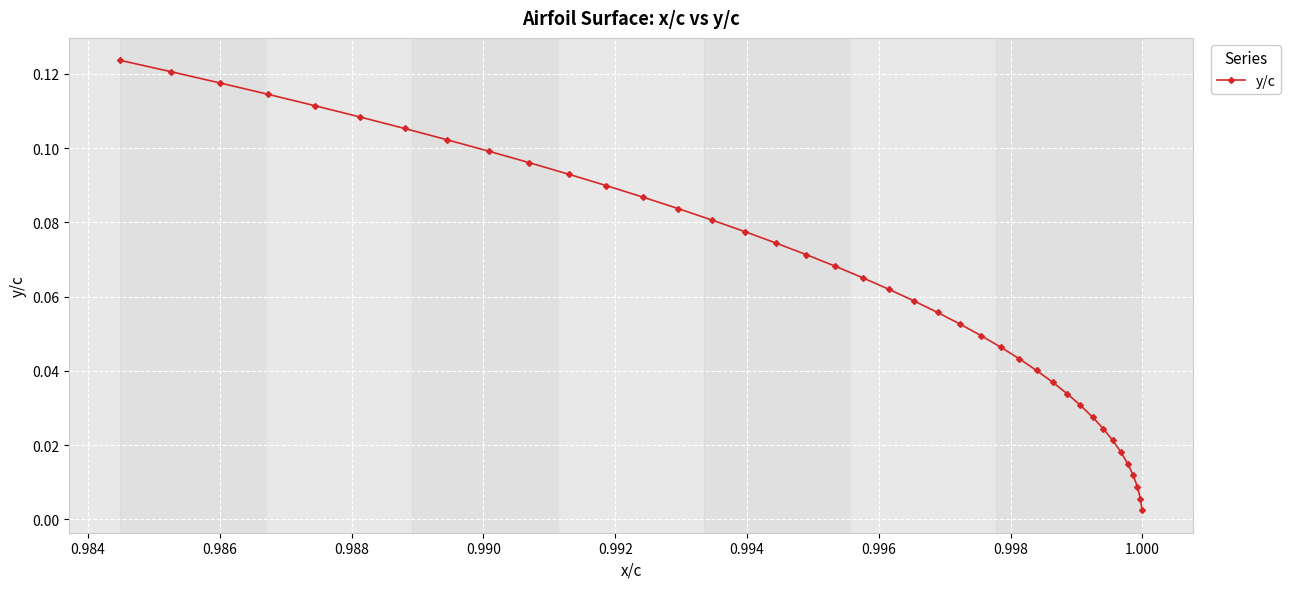

How many lines are shown in the chart?

1